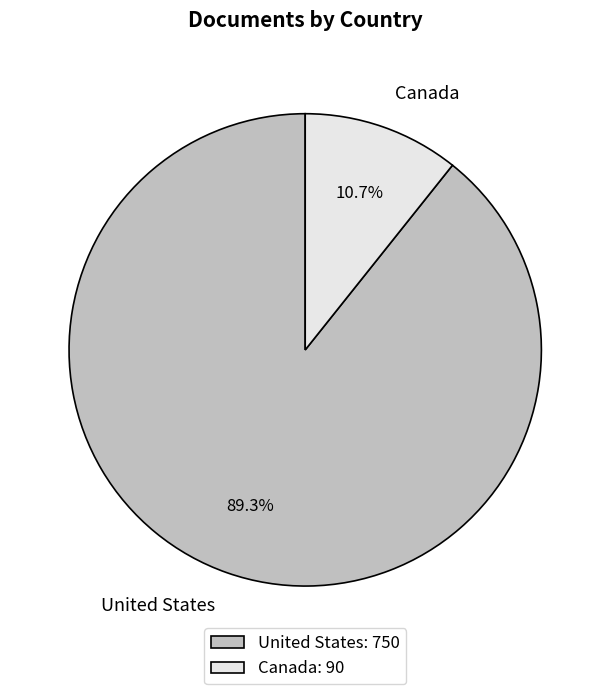

Which slice represents more than half of the pie?

United States